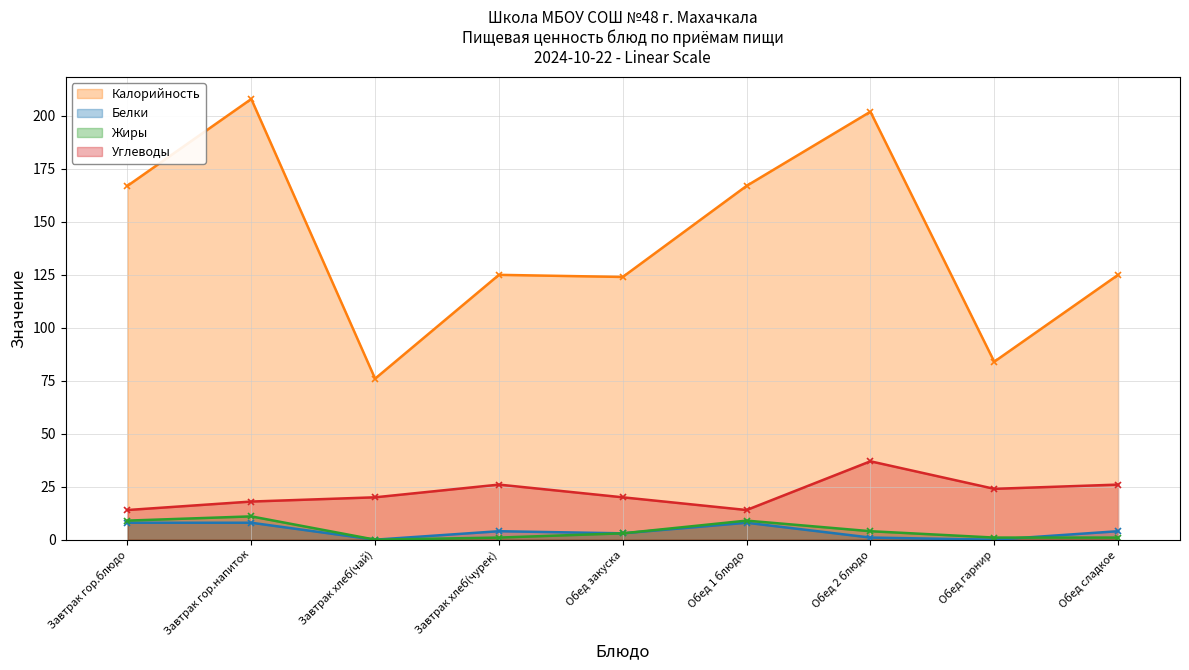

Between Завтрак гор.напиток and Обед сладкое, which series saw the biggest shift?

Калорийность